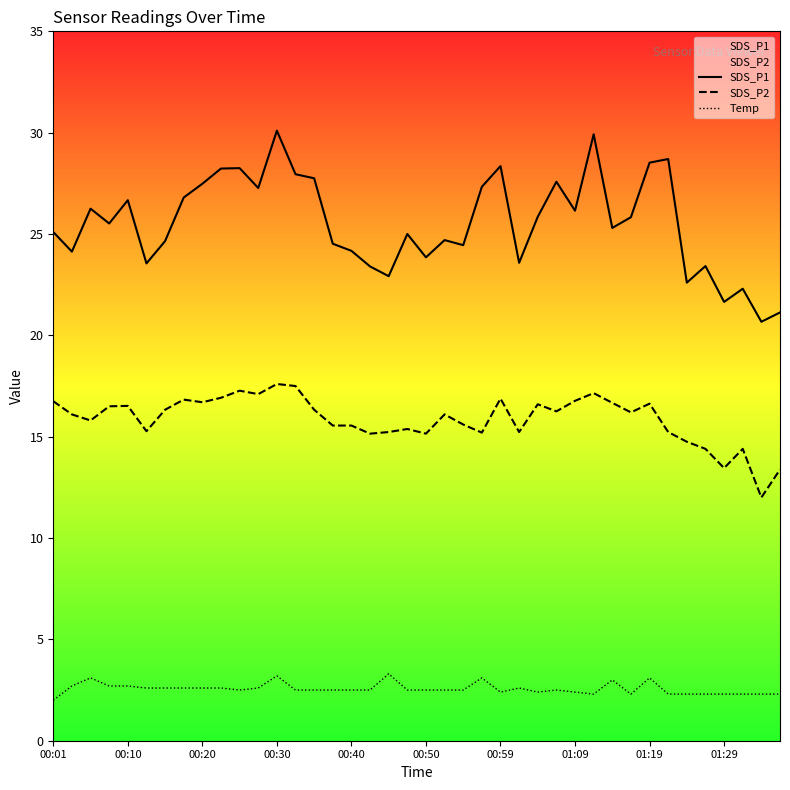

What is the sum of all SDS_P1 values?

1021.6